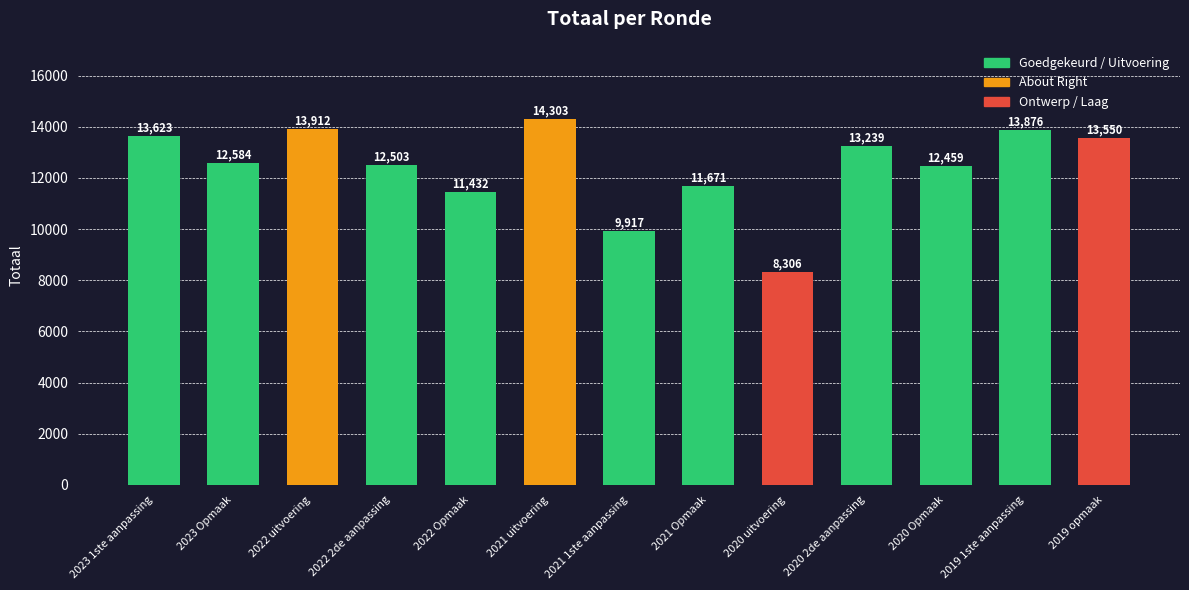

Which label corresponds to the smallest value in the chart?

2020 uitvoering